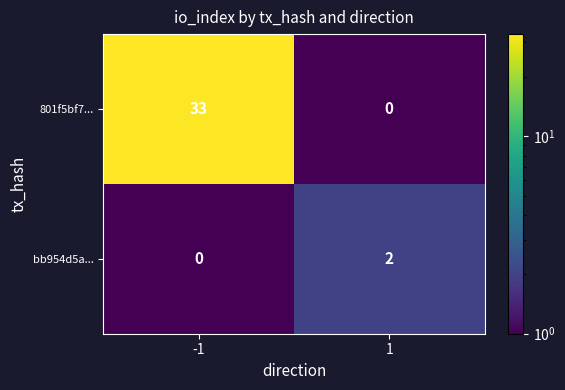

Which series changed the most between -1 and 1?

801f5bf7...